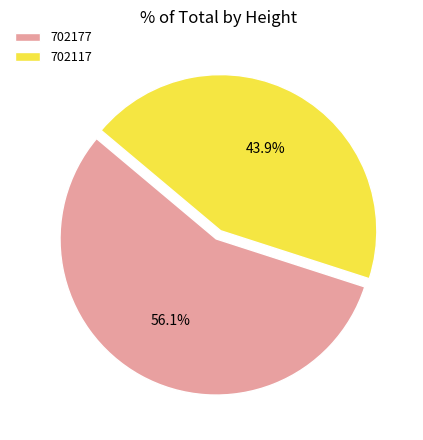

Which category accounts for the majority?

702177